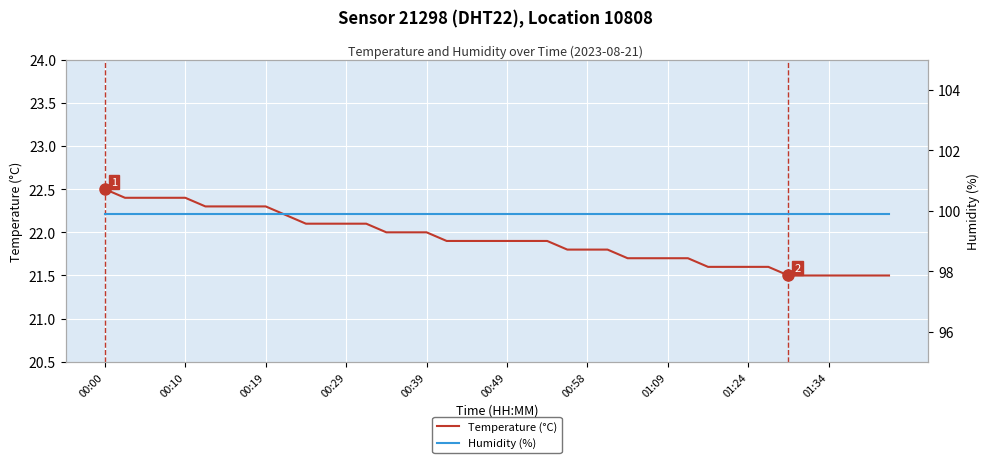

List the series in order of their overall mean, lowest first.

Temperature (°C), Humidity (%)